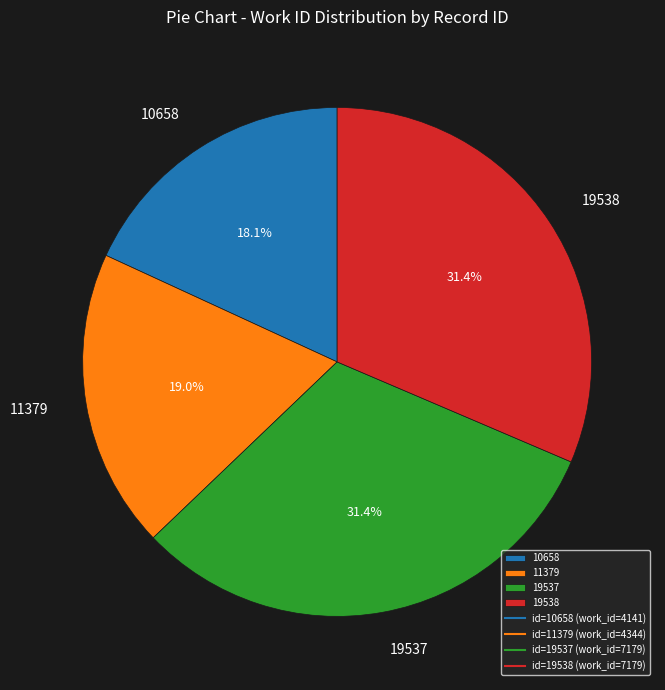

How many segments does this pie chart have?

4